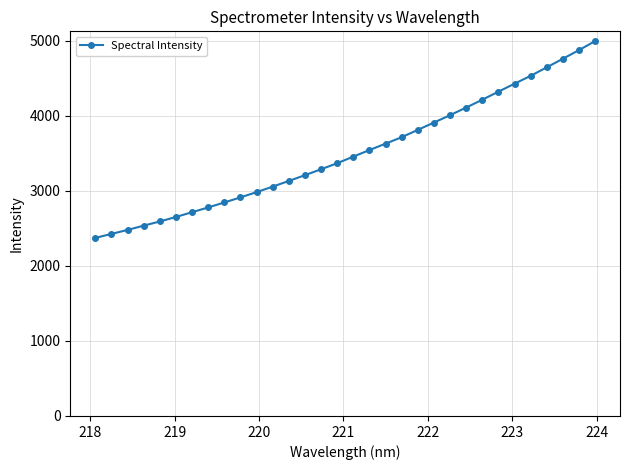

What is the value of the 20th point from the left?

3716.4